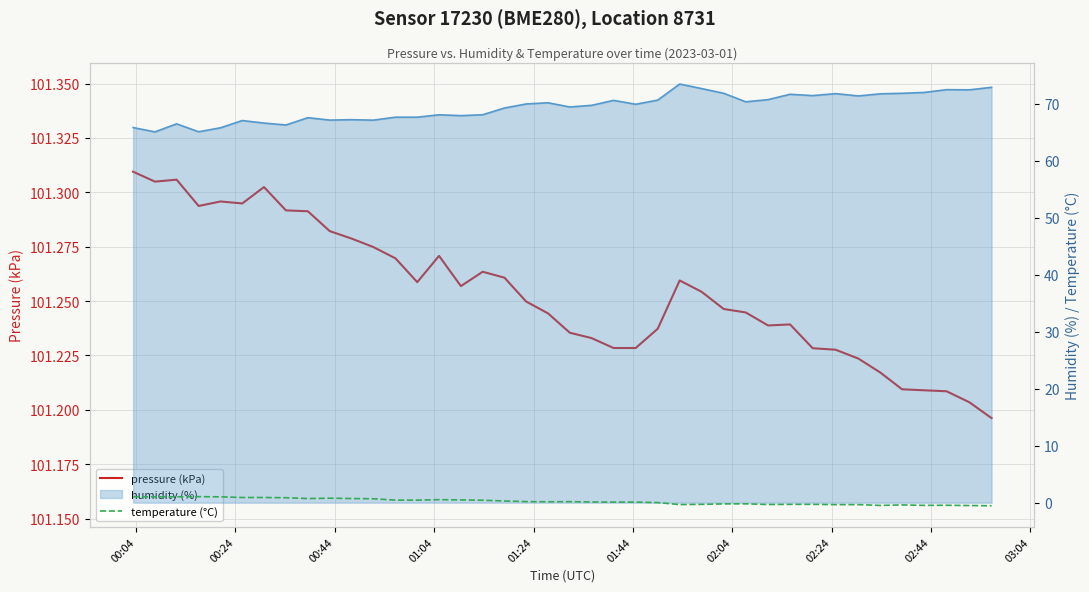

Reading left to right, what are all the values shown in this chart?

pressure (kPa): 101.3	101.3	101.3	101.3	101.3	101.3	101.3	101.3	101.3	101.3	101.3	101.3	101.3	101.3	101.3	101.3	101.3	101.3	101.2	101.2	101.2	101.2	101.2	101.2	101.2	101.3	101.3	101.2	101.2	101.2	101.2	101.2	101.2	101.2	101.2	101.2	101.2	101.2	101.2	101.2
humidity (%): 65.8	65.1	66.5	65.1	65.8	67.1	66.6	66.3	67.6	67.2	67.2	67.2	67.7	67.7	68.1	67.9	68.1	69.3	70.0	70.2	69.5	69.8	70.6	69.9	70.7	73.5	72.7	71.9	70.4	70.8	71.7	71.5	71.8	71.4	71.8	71.9	72.0	72.5	72.5	72.9
temperature (°C): 1.1	1.0	1.0	1.1	1.0	0.9	0.9	0.9	0.7	0.8	0.7	0.7	0.5	0.5	0.5	0.5	0.4	0.3	0.2	0.2	0.2	0.1	0.1	0.1	0.0	-0.3	-0.3	-0.2	-0.2	-0.3	-0.3	-0.3	-0.3	-0.3	-0.5	-0.4	-0.5	-0.5	-0.5	-0.5